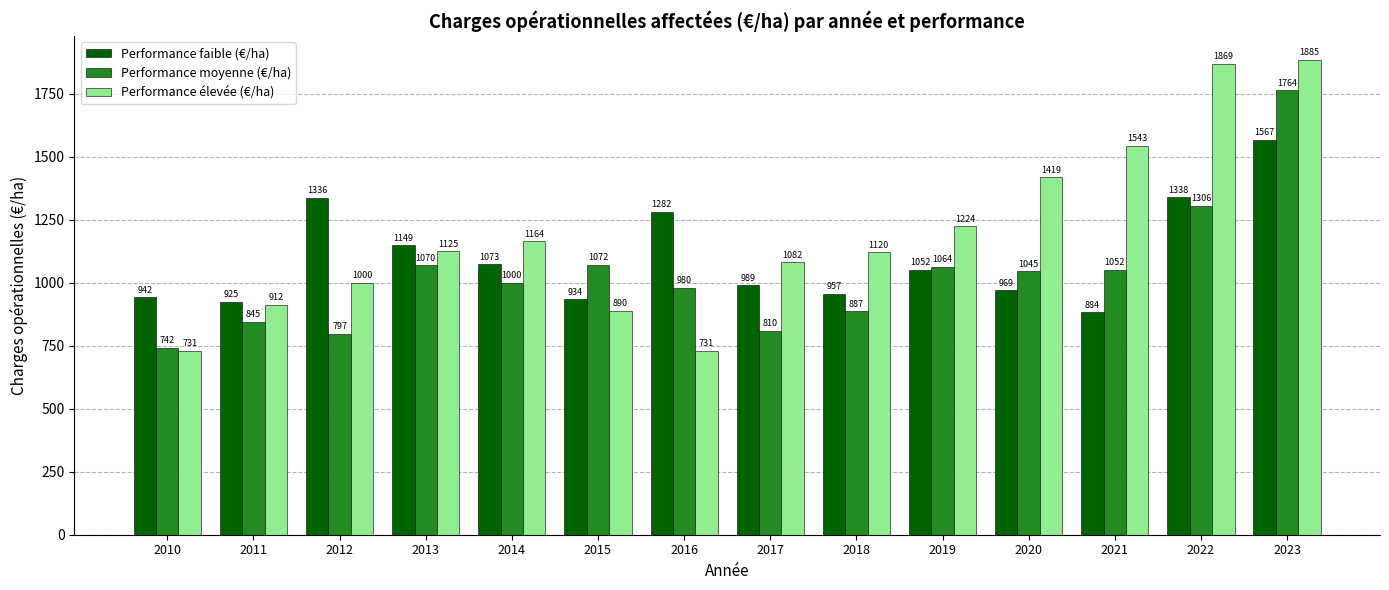

Which series has the largest range (max minus min)?

Performance élevée (€/ha)